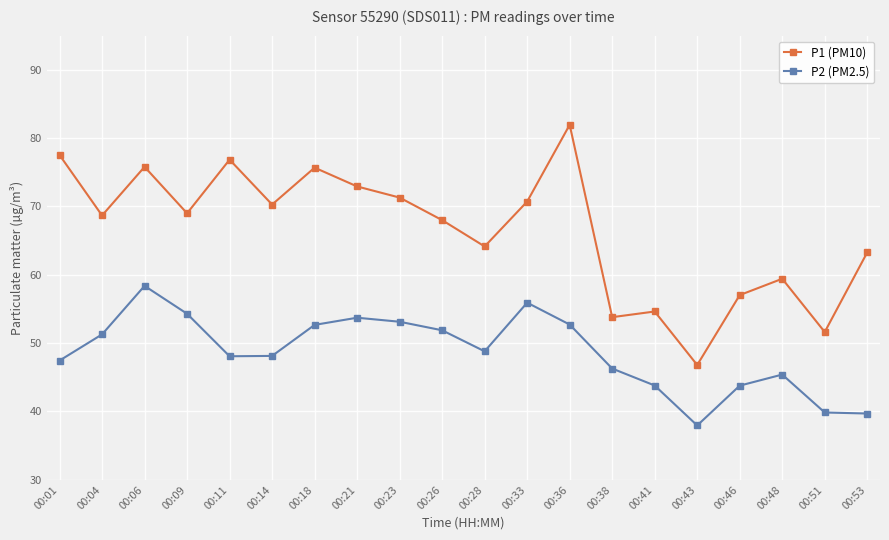

Rank the series by their maximum value, from lowest to highest.

P2 (PM2.5), P1 (PM10)